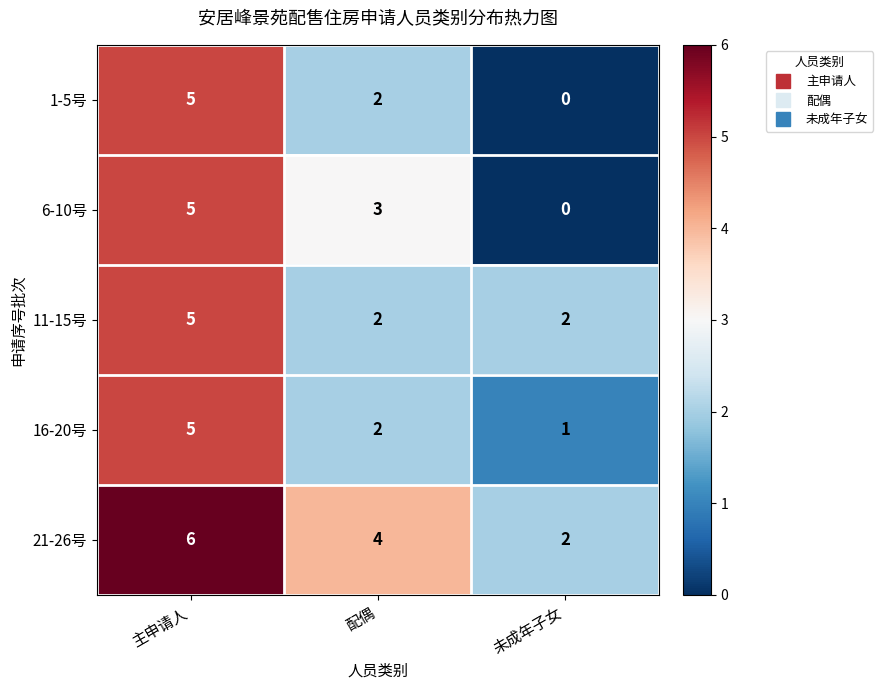

Which label corresponds to the smallest value in the chart?

未成年子女